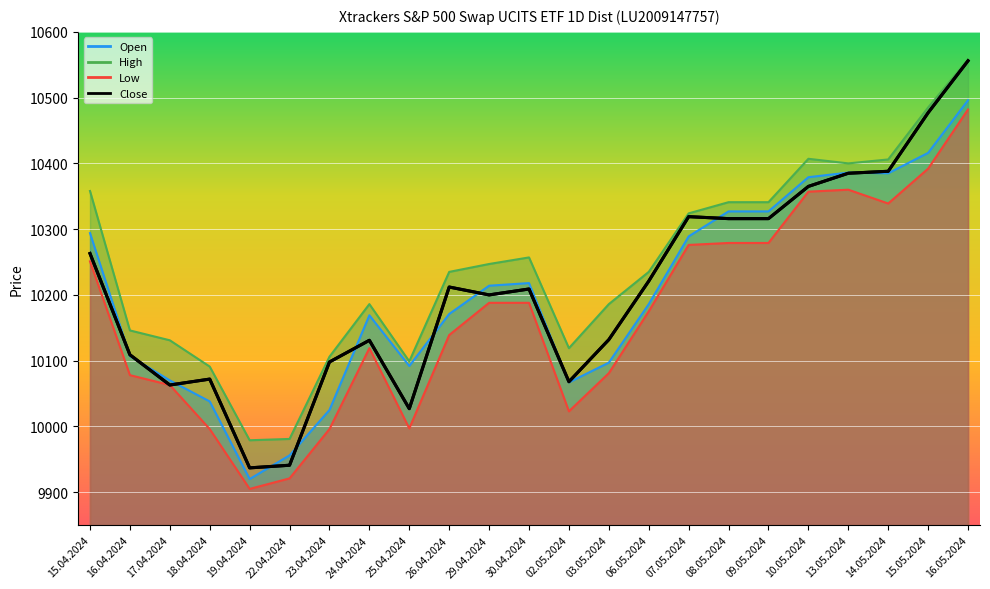

True or false: Open and Low cross at least once.

False